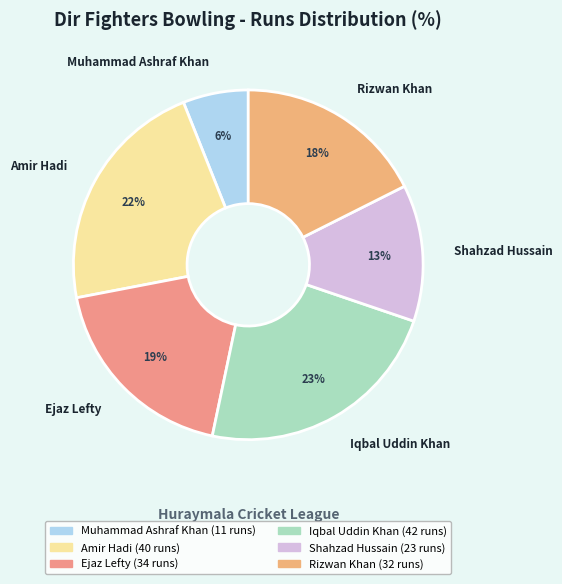

What is the largest slice in the pie chart?

Iqbal Uddin Khan